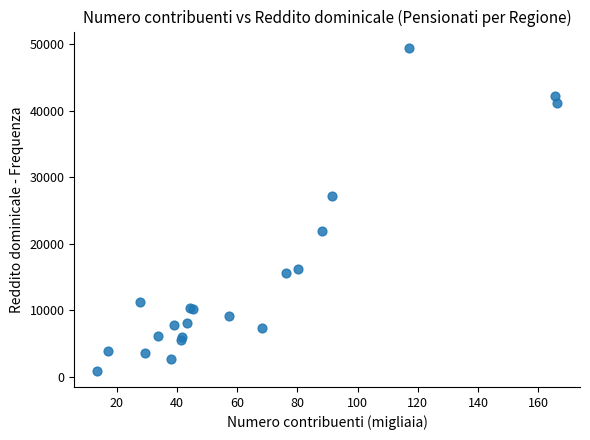

What Y value in the scatter plot is closest to 25213?

27281